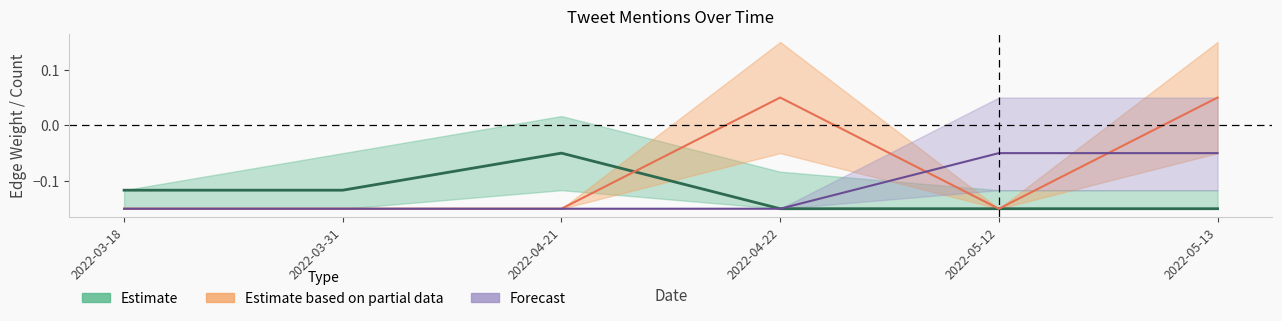

What is the difference between the maximum and minimum values in the Estimate based on partial data series?

0.2